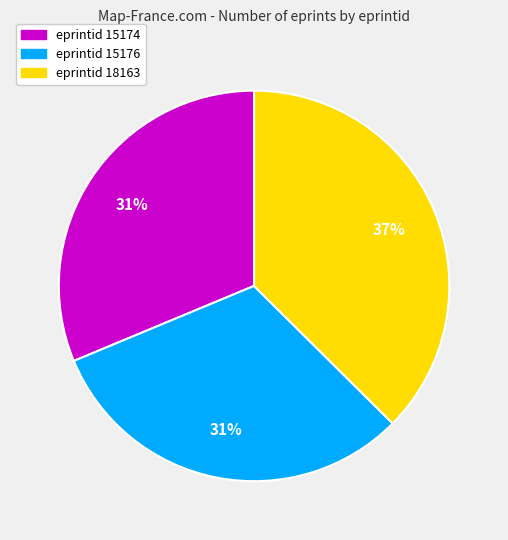

Is the sum of eprintid 18163 and eprintid 15174 greater than half?

Yes